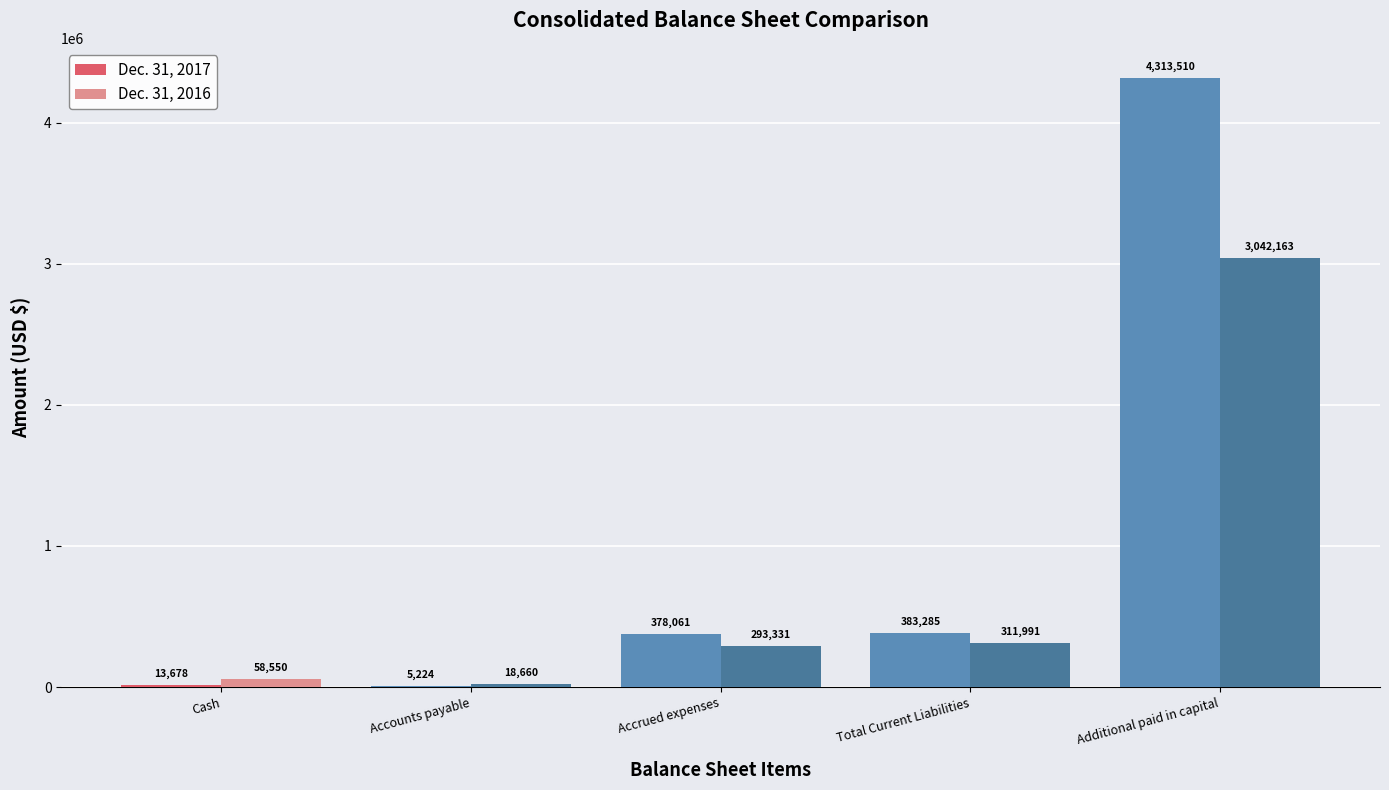

What is the maximum value for Dec. 31, 2017?

4313510